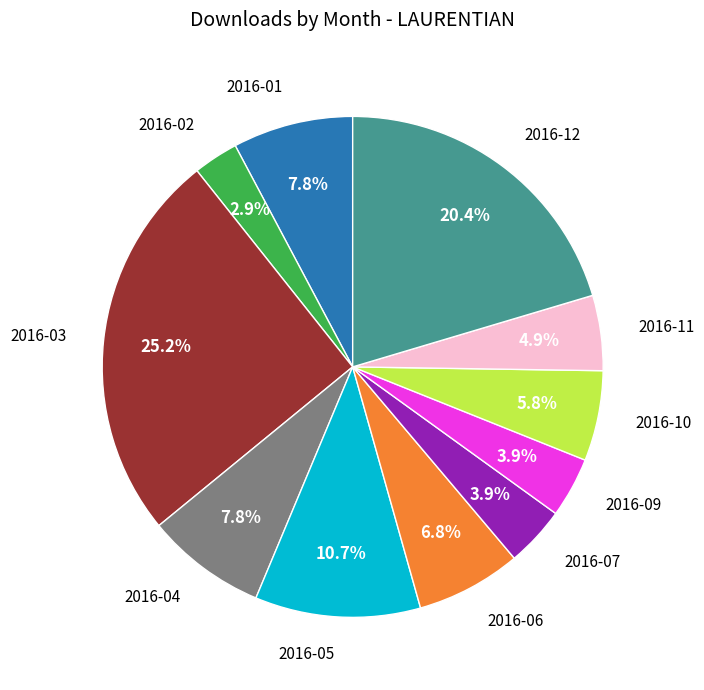

Is there a majority slice in this chart?

No